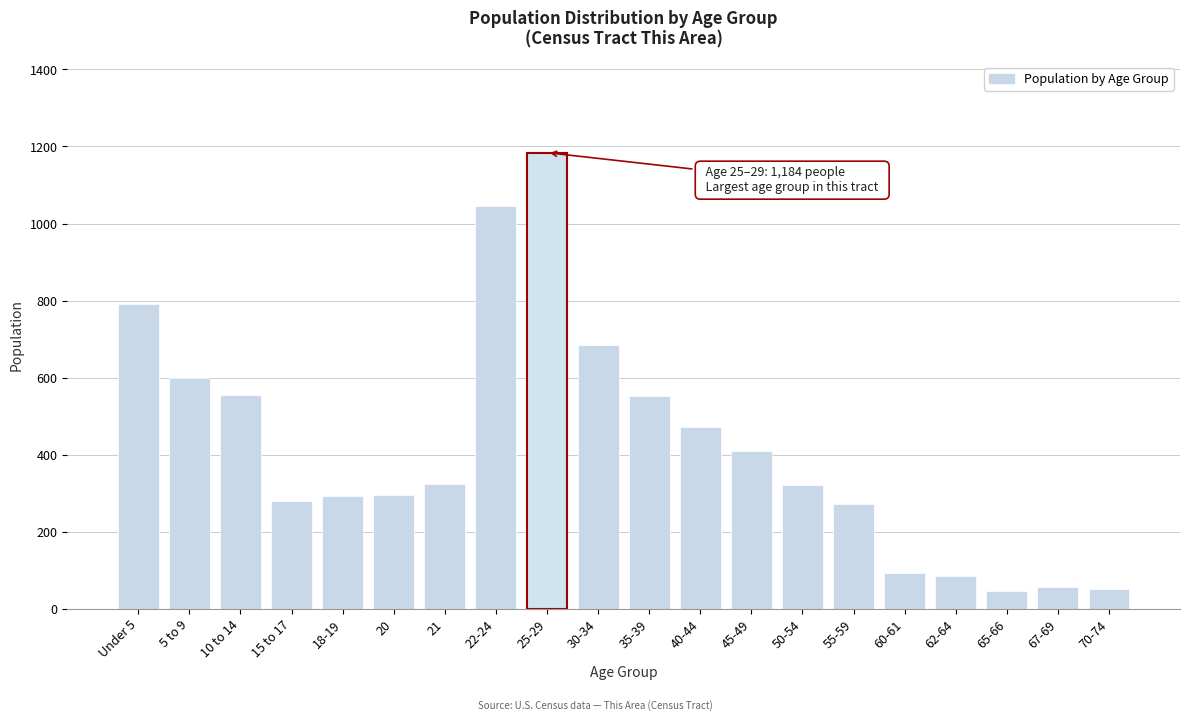

Is it true that the value at 40-44 is 471?

True